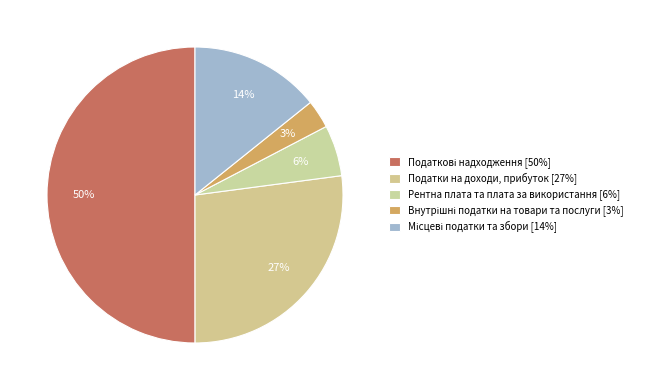

How many segments does this pie chart have?

5